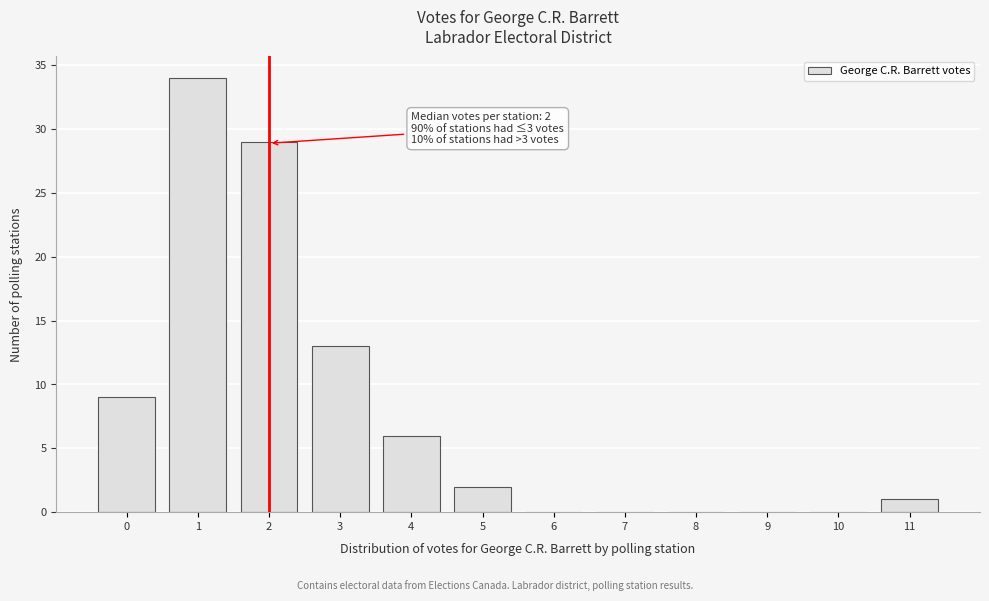

Reading left to right, transcribe all the data shown in this chart.

0=9	1=34	2=29	3=13	4=6	5=2	6=0	7=0	8=0	9=0	10=0	11=1